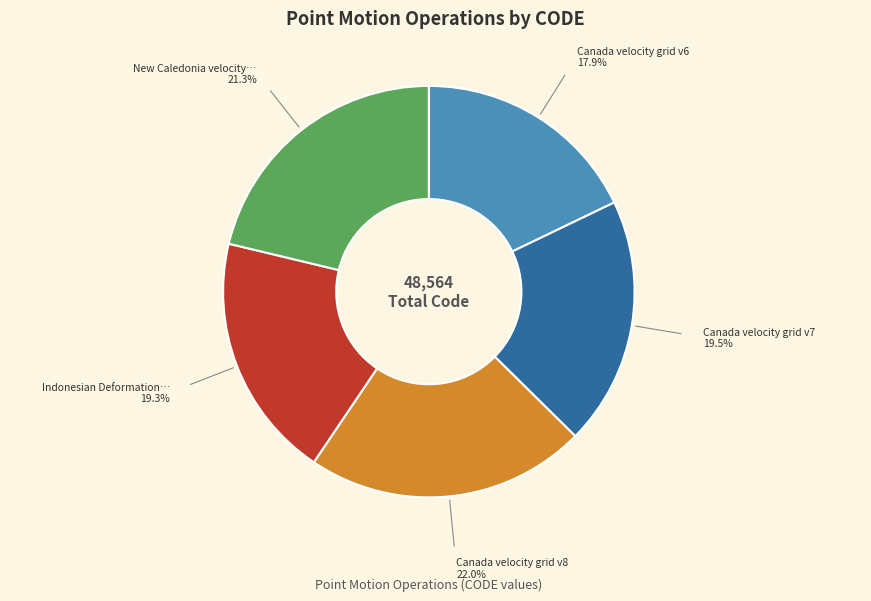

Is there any slice that represents more than half of the pie?

No